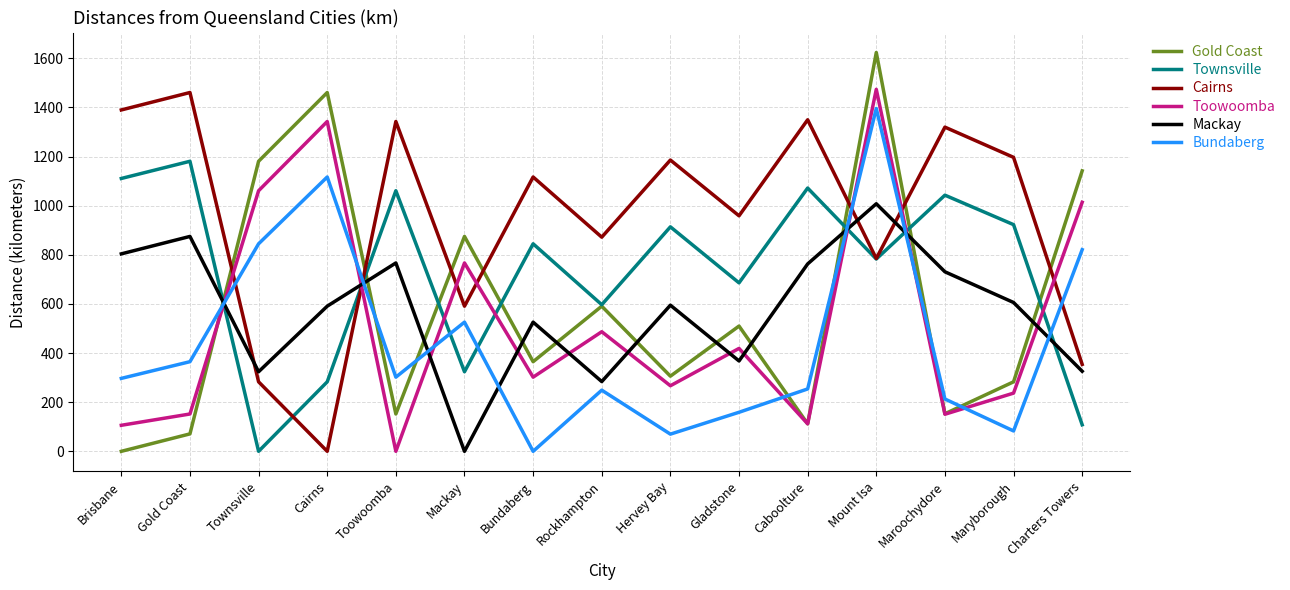

At which label is Toowoomba closest to 737?

Mackay